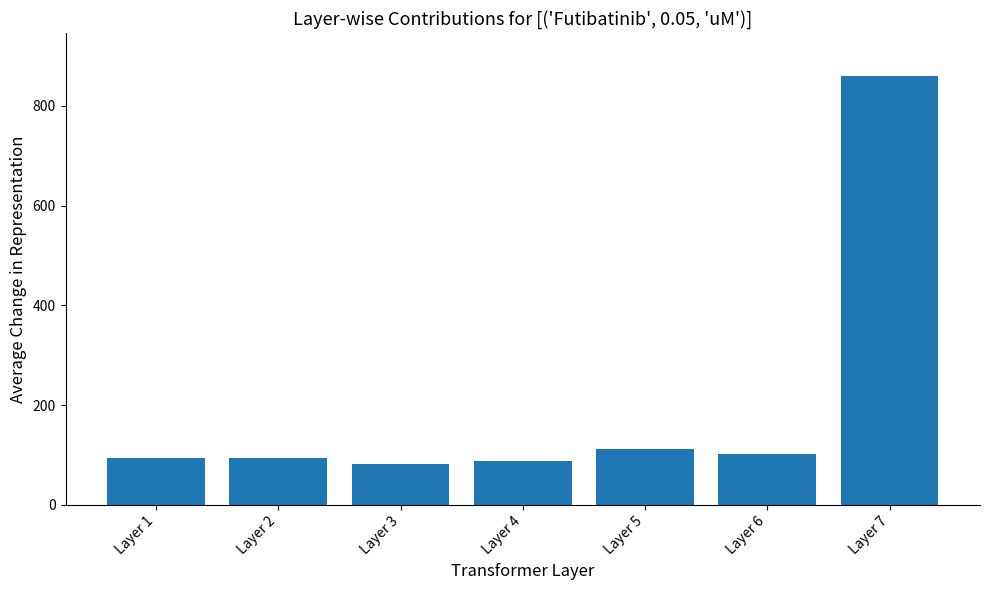

What is the difference between the maximum and minimum values?

778